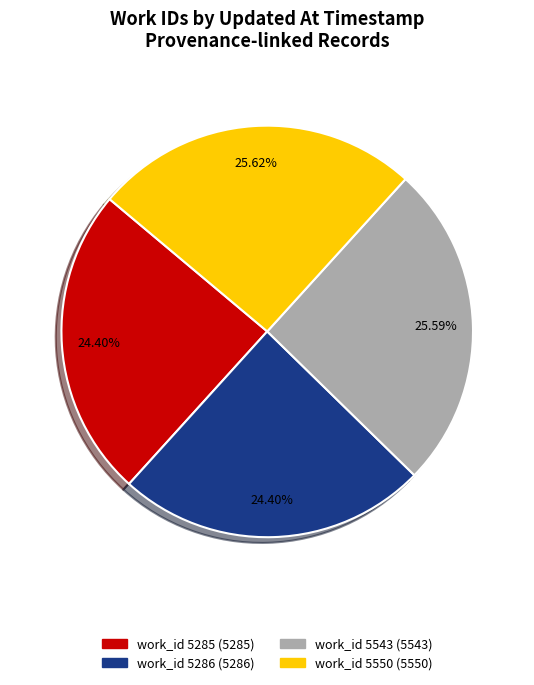

Does any single category account for the majority?

No